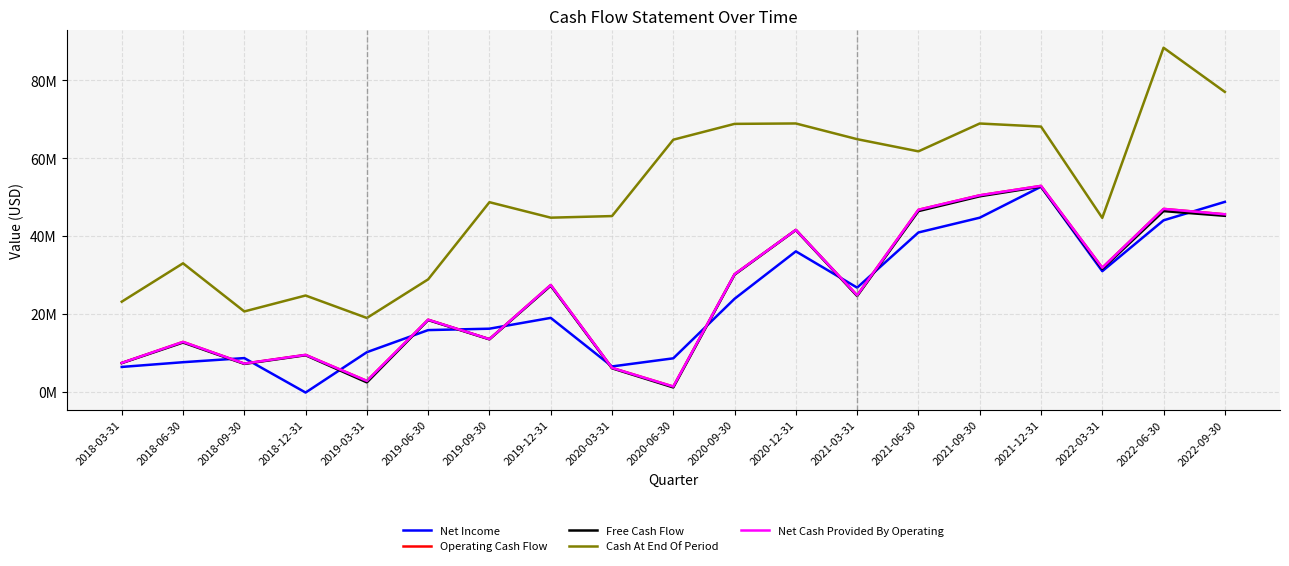

Which label corresponds to the smallest value in the chart?

2018-12-31